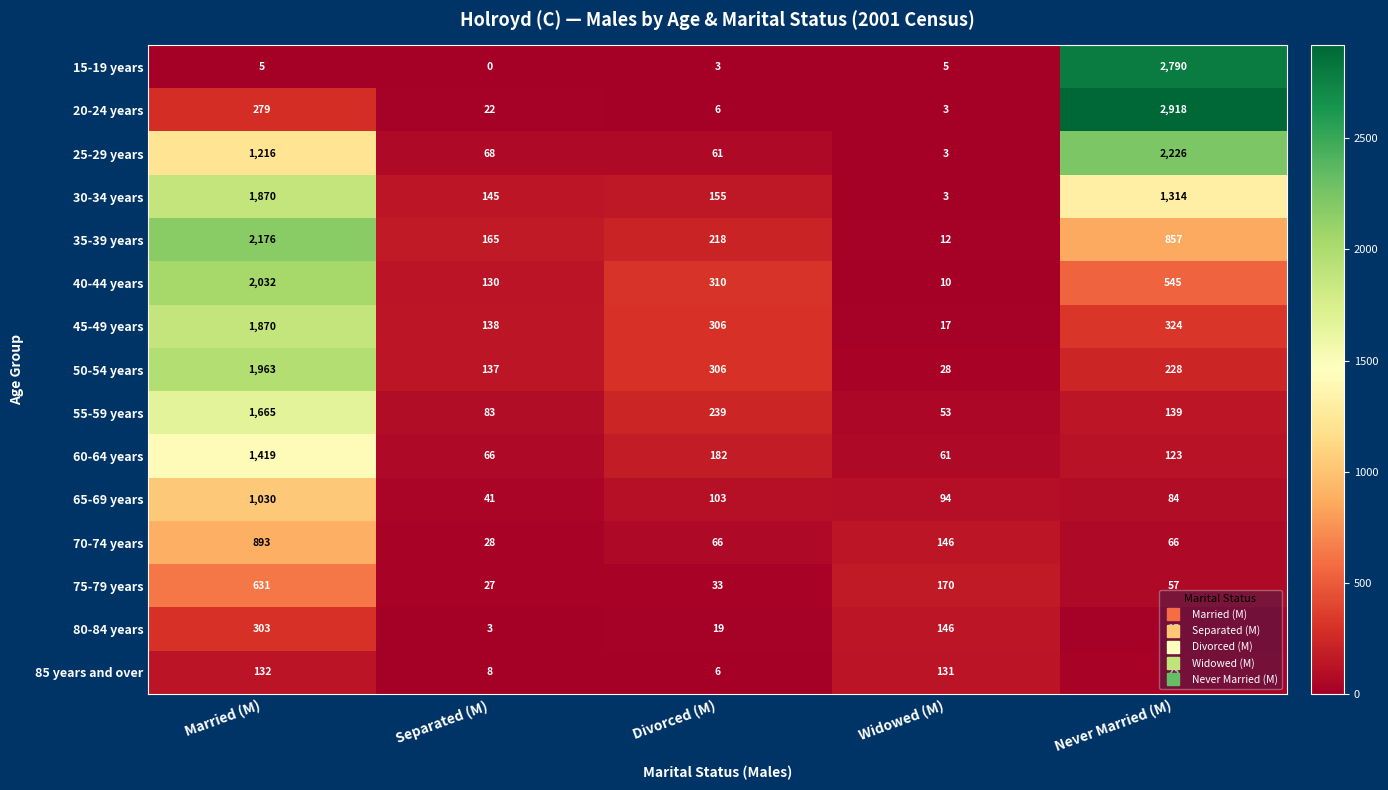

Which series has the widest spread of values?

20-24 years